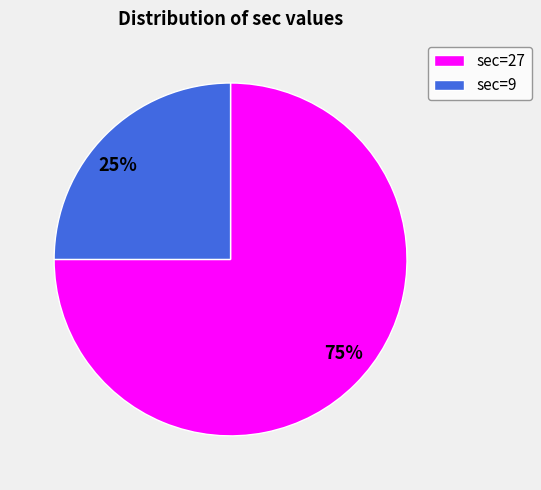

Is it true that 75% is 88% of the pie?

False